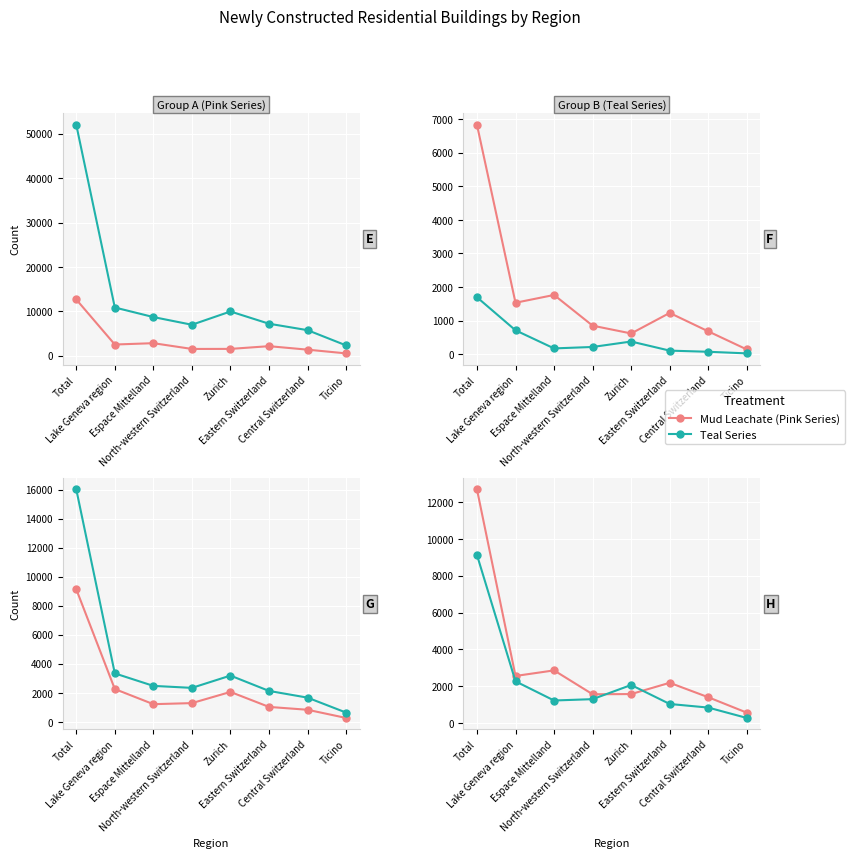

How many lines are shown in the chart?

6